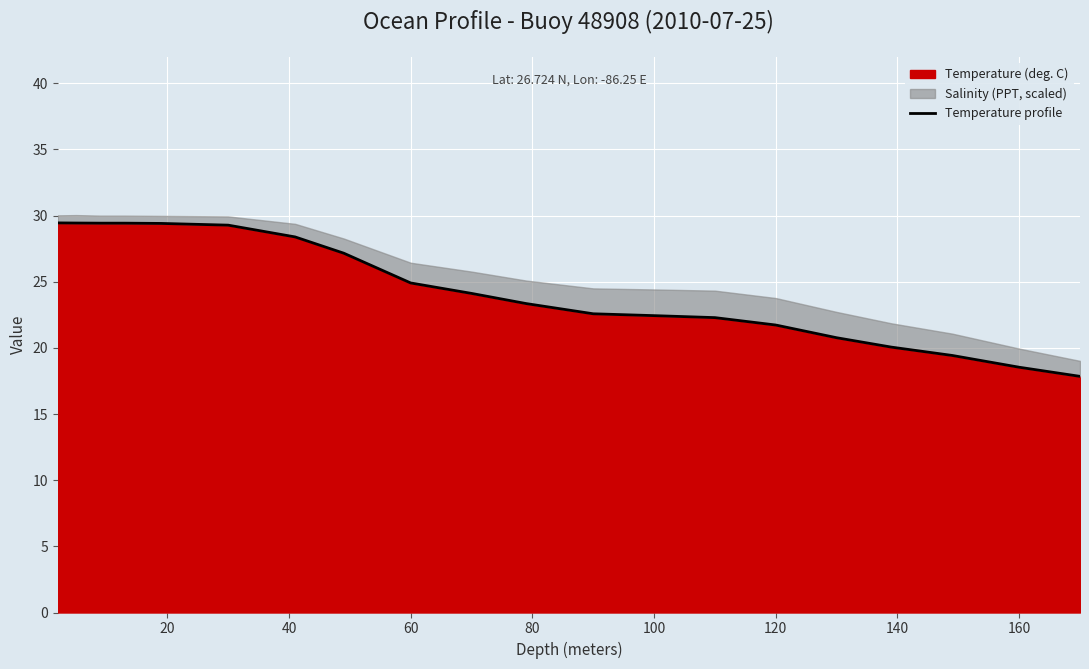

Reading left to right, list all the values displayed in this chart.

29.4	29.4	29.4	29.4	29.4	29.3	28.4	27.2	24.9	24.1	23.4	22.6	22.4	22.3	21.7	20.8	20.1	19.4	18.5	17.9